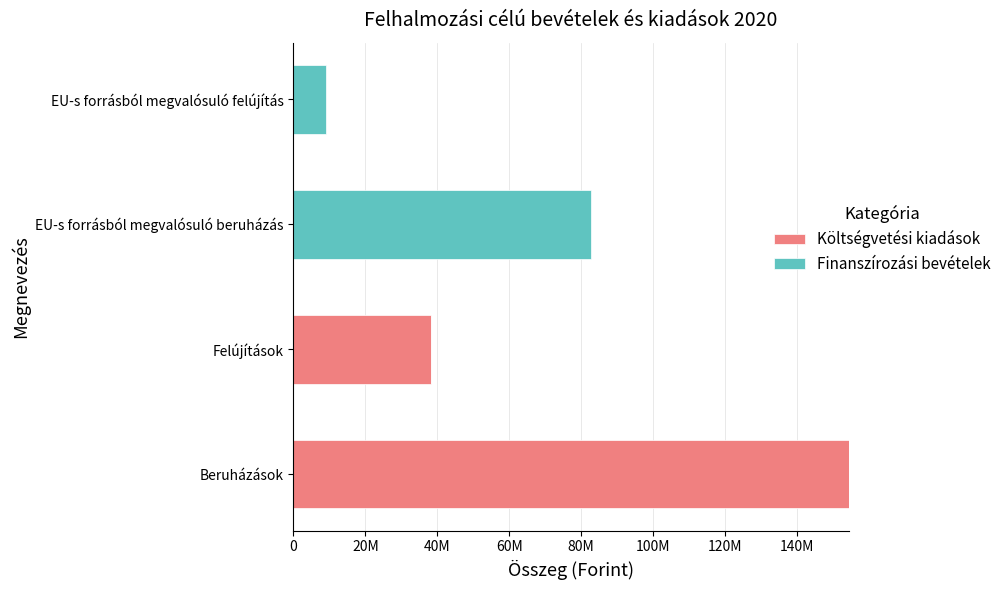

Which series has the largest total across all categories?

Költségvetési kiadások